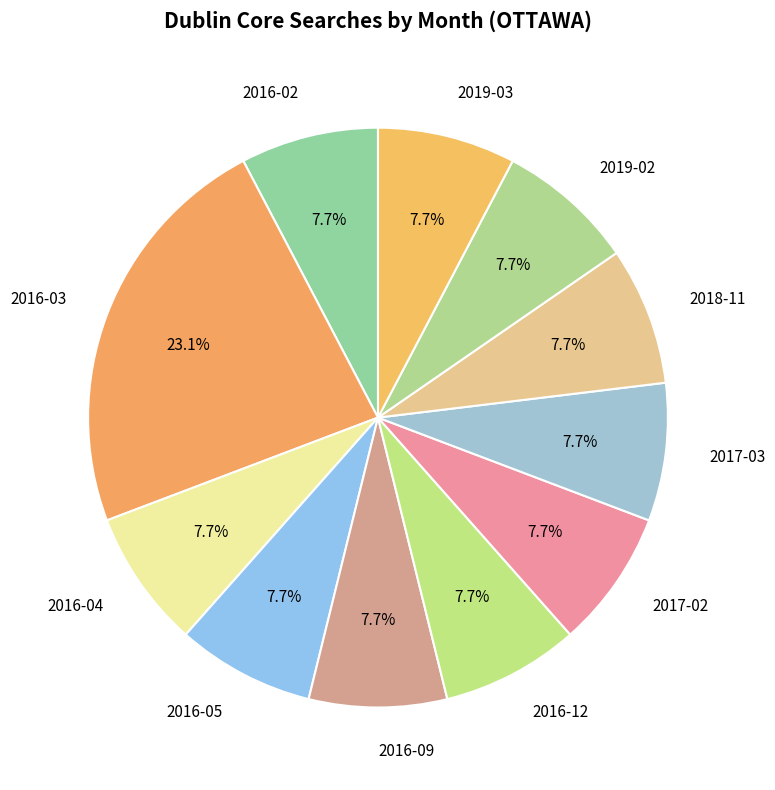

Approximately how many times larger is the value at 2016-03 compared to 2018-11?

3.0